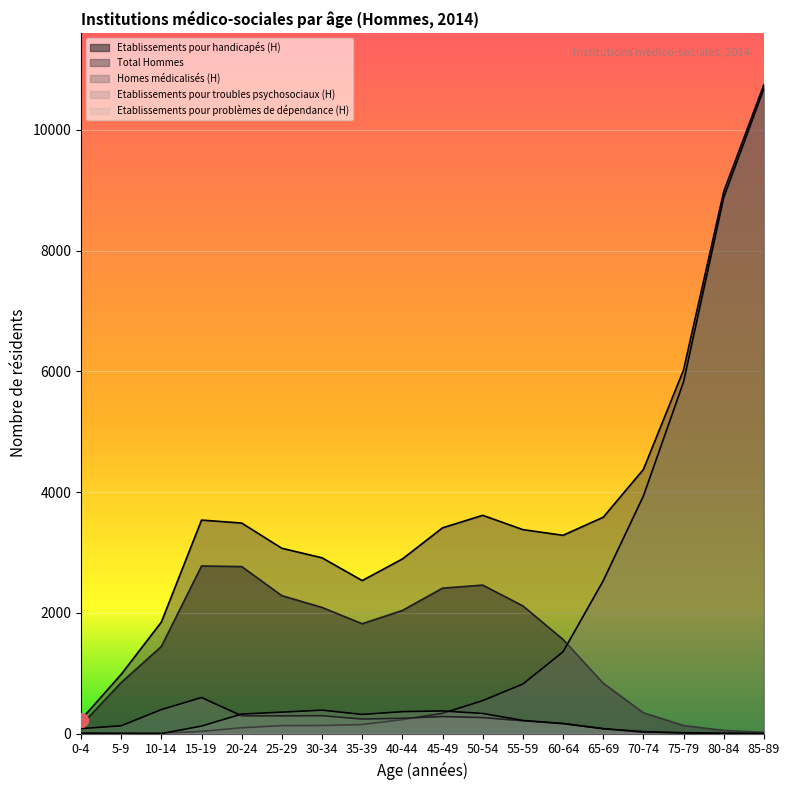

Is it true that Homes médicalisés (H) equals 0 at 5-9?

True